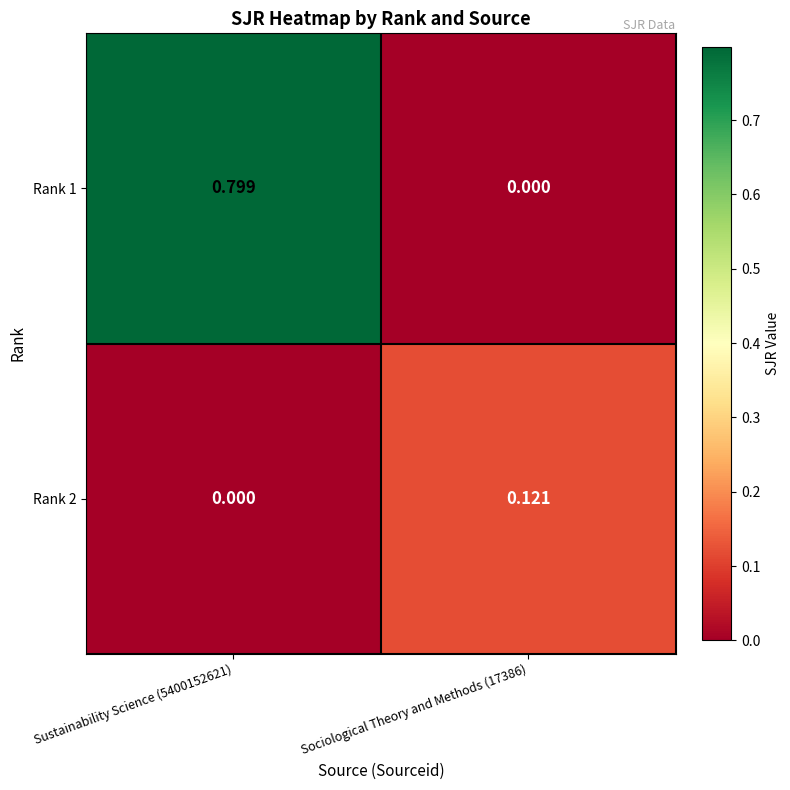

Is the value of Rank 1 at Sociological Theory and Methods (17386) greater than the value of Rank 2 at Sociological Theory and Methods (17386)?

No